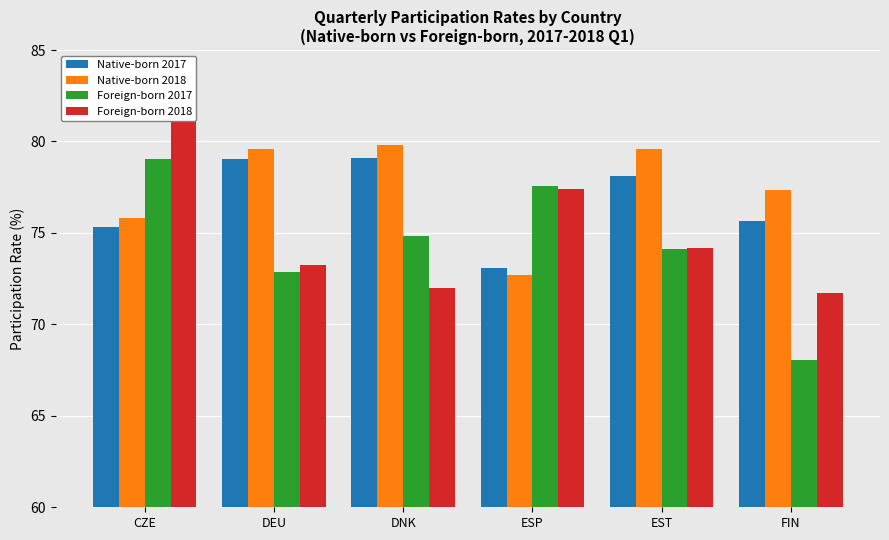

What is the average value of the Native-born 2017 series?

76.7